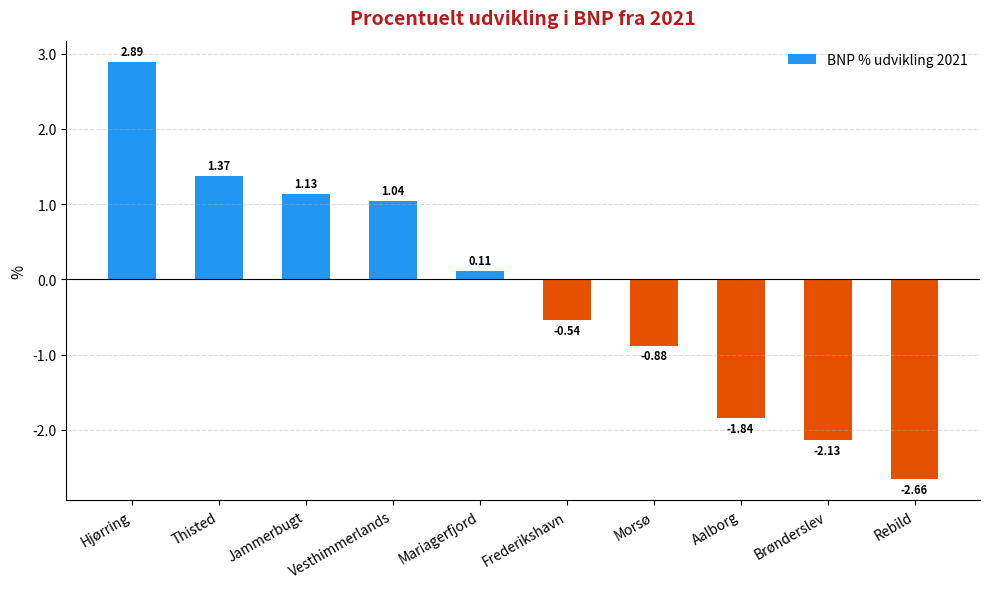

What is the difference between the maximum and minimum values?

5.5